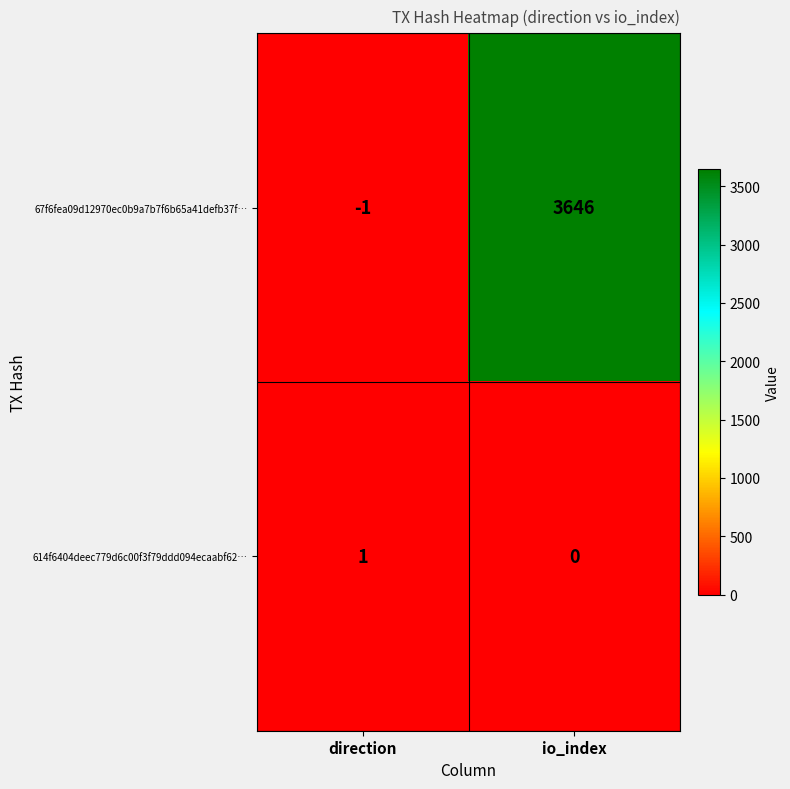

Which series has the largest total across all categories?

67f6fea09d12970ec0b9a7b7f6b65a41defb37f…